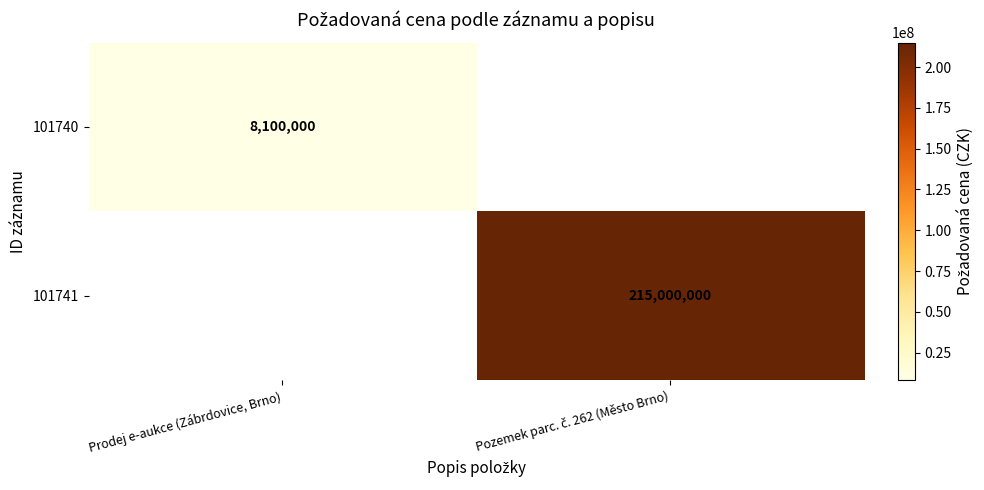

The 101740 series shows 8100000 at Prodej e-aukce (Zábrdovice, Brno). True or false?

True